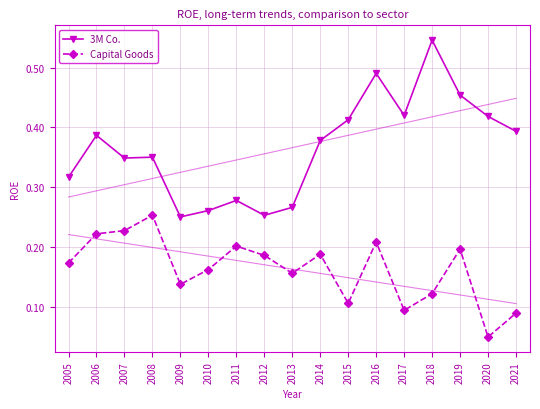

Reading left to right, list all the values displayed in this chart.

3M Co.: 0.3	0.4	0.3	0.4	0.3	0.3	0.3	0.3	0.3	0.4	0.4	0.5	0.4	0.5	0.5	0.4	0.4
Capital Goods: 0.2	0.2	0.2	0.3	0.1	0.2	0.2	0.2	0.2	0.2	0.1	0.2	0.1	0.1	0.2	0.0	0.1